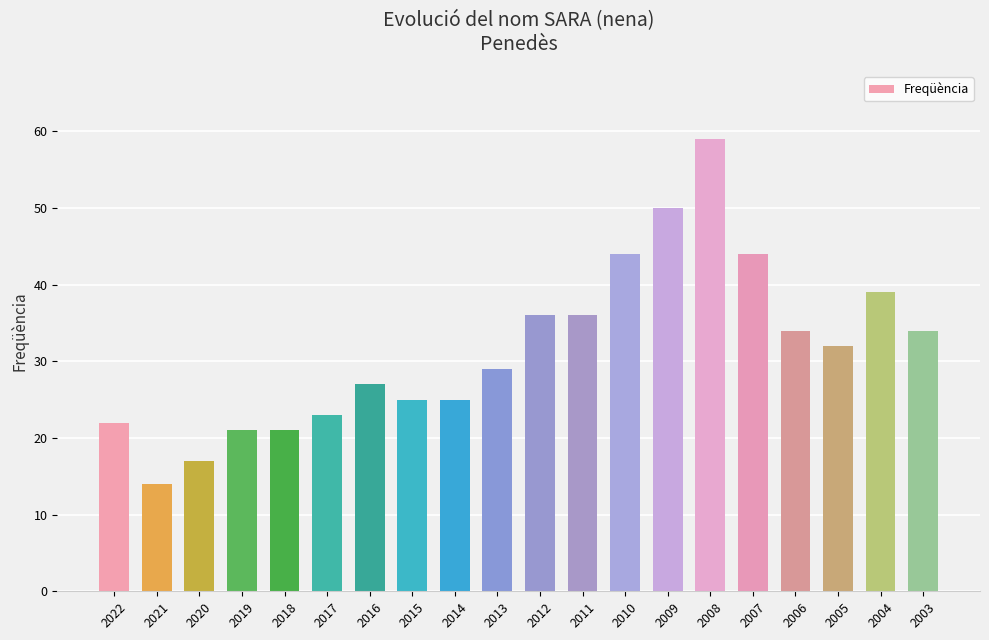

At which label does the data first exceed 32?

2012